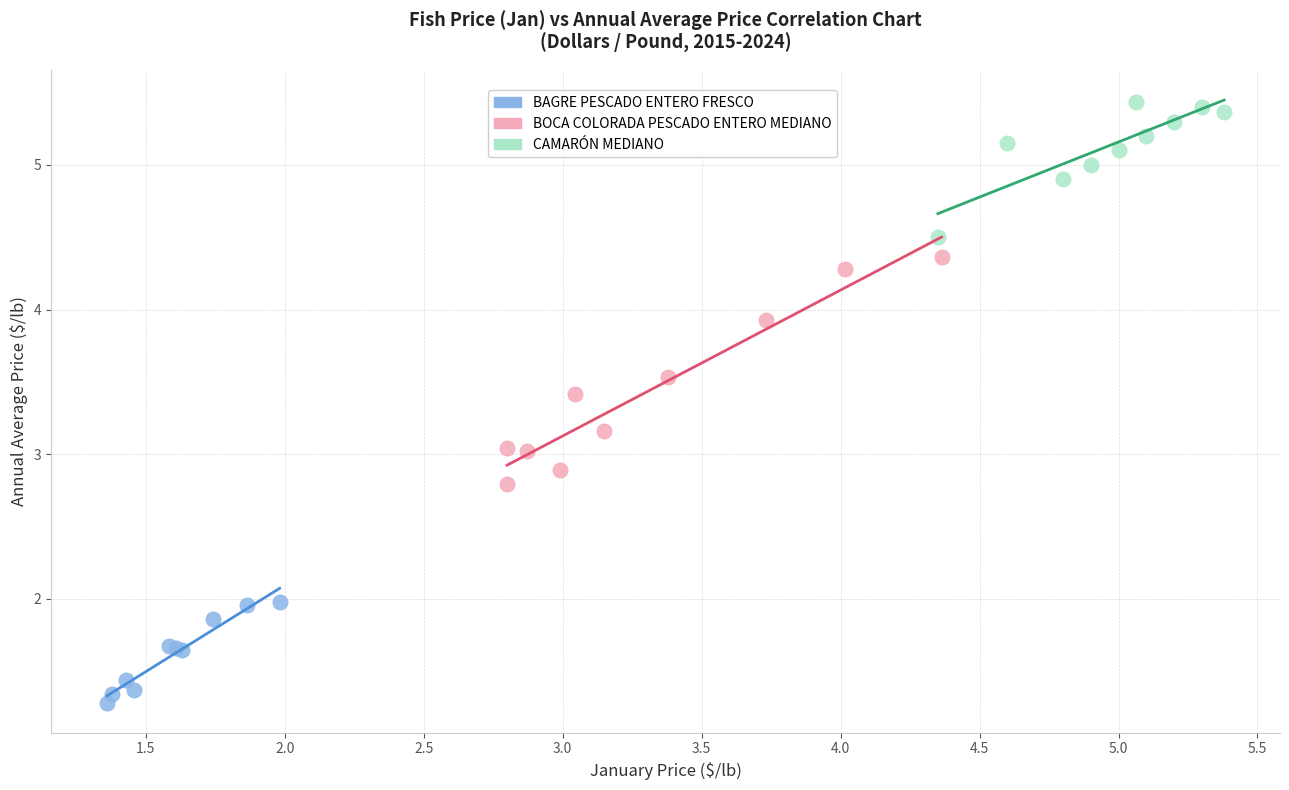

Which series contains the highest Y value?

CAMARÓN MEDIANO